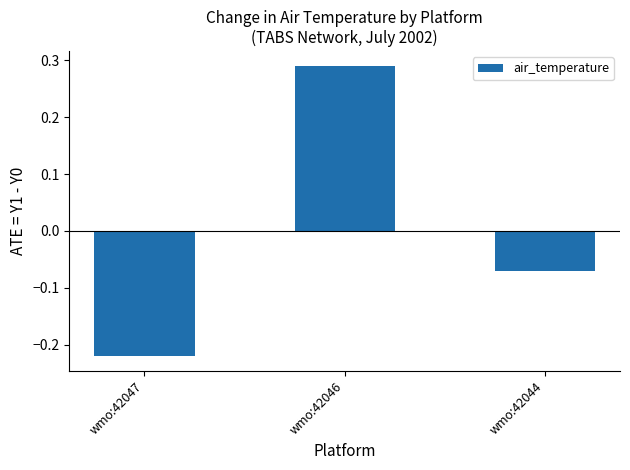

Rank the categories by value from lowest to highest.

wmo:42047, wmo:42044, wmo:42046